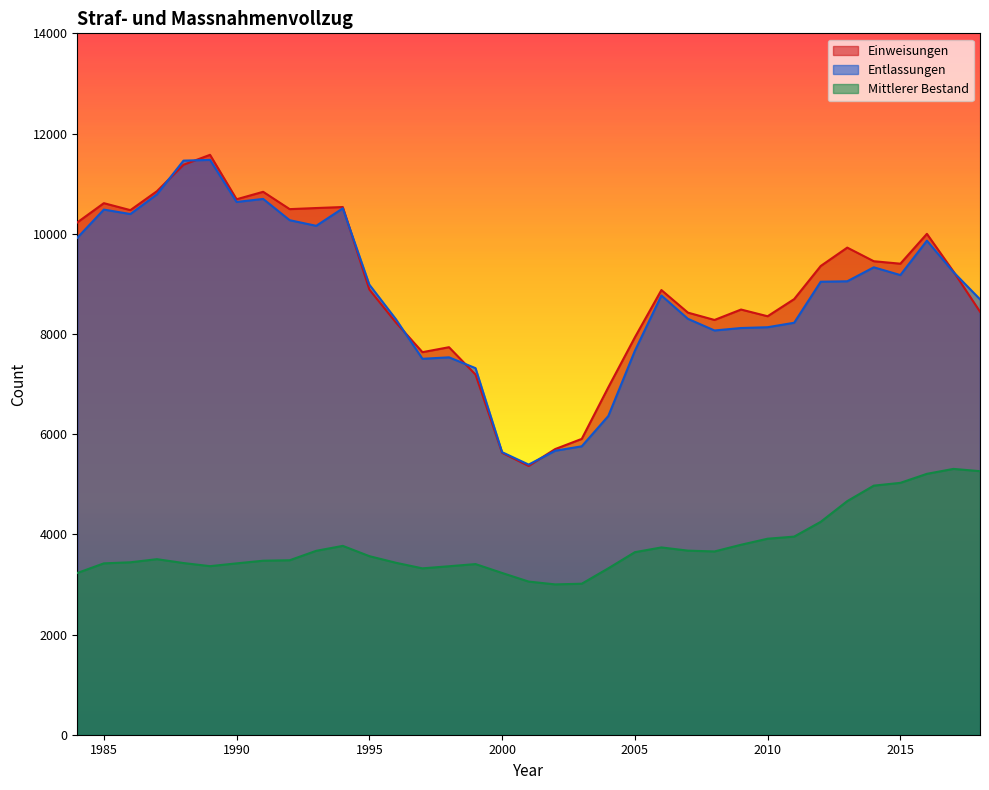

Which series has the largest total across all categories?

Einweisungen